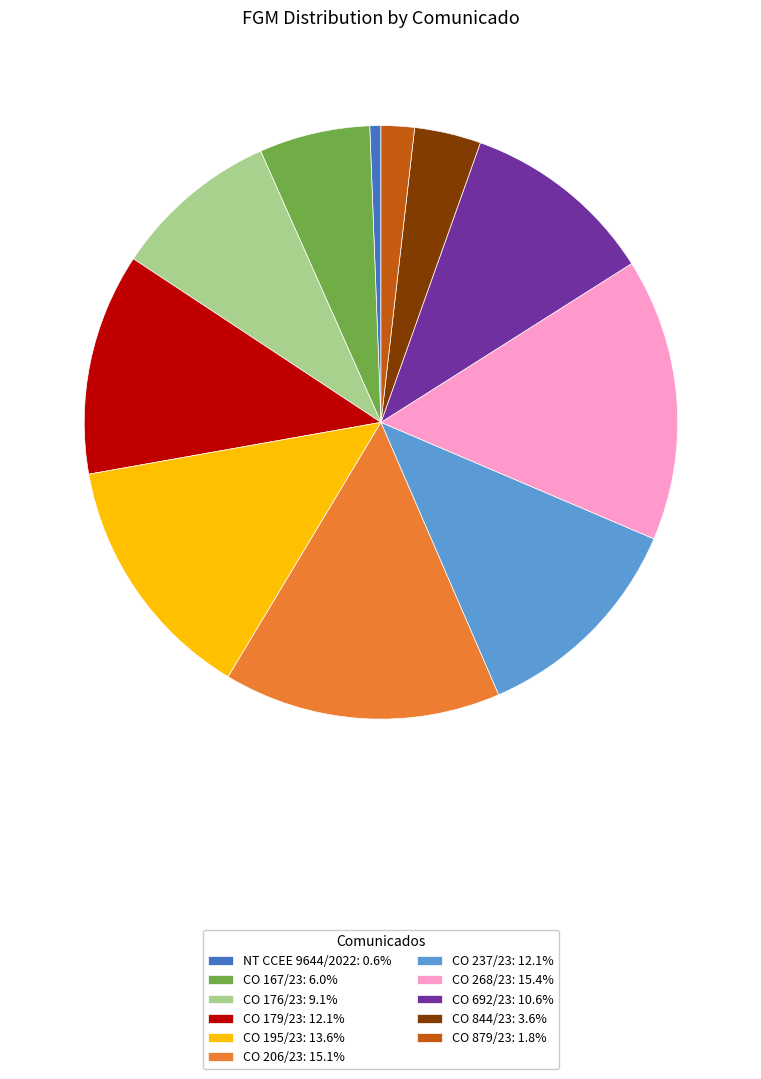

How many segments does this pie chart have?

11